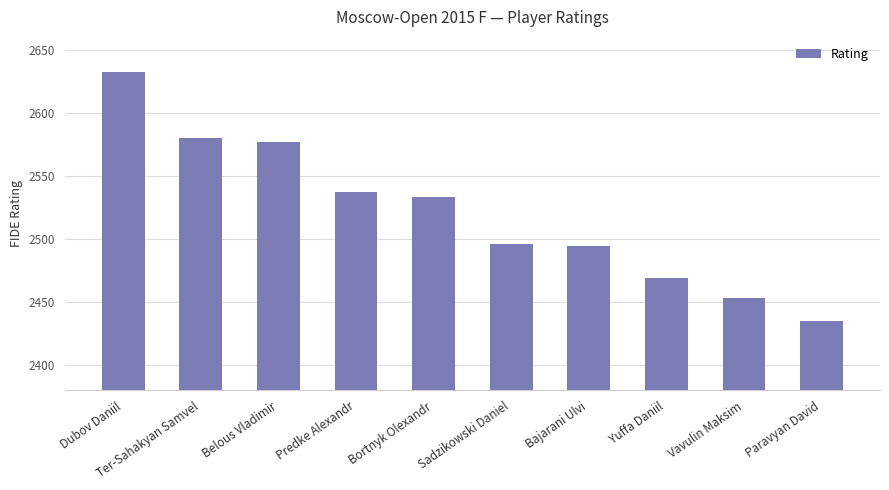

Read the value at Vavulin Maksim.

2453